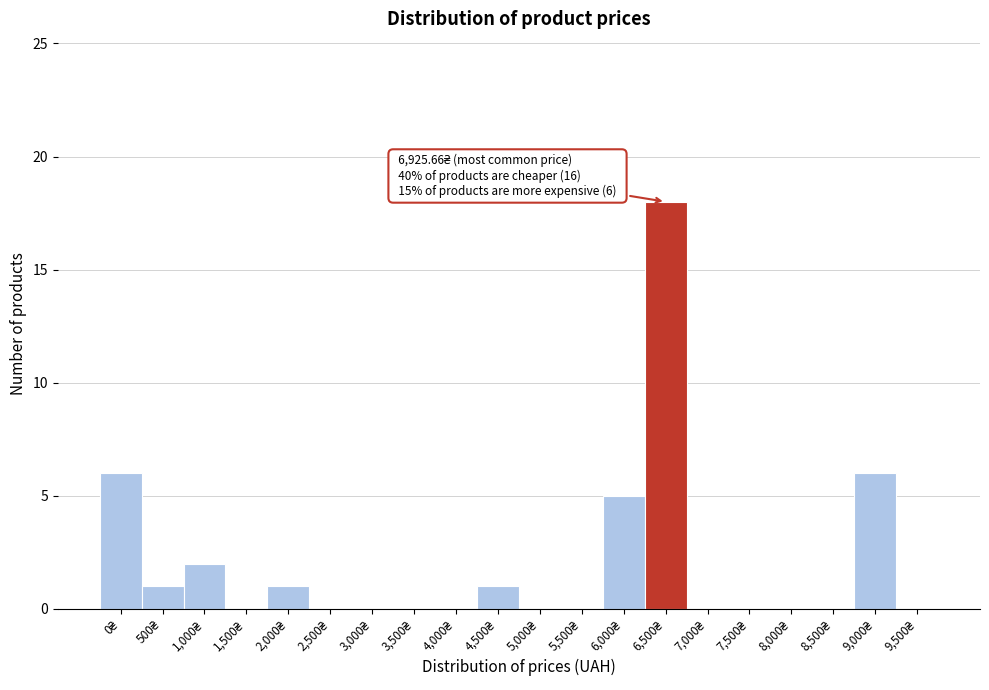

What is the maximum value shown in the chart?

18